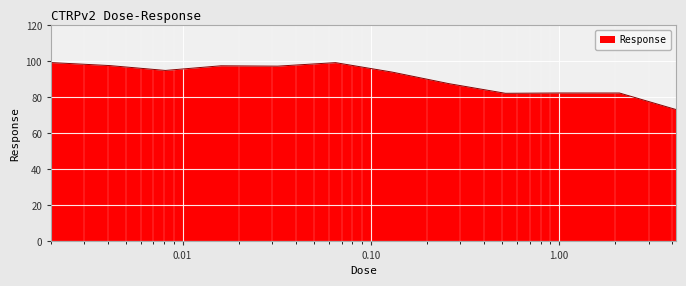

What is the greatest value displayed?

99.4